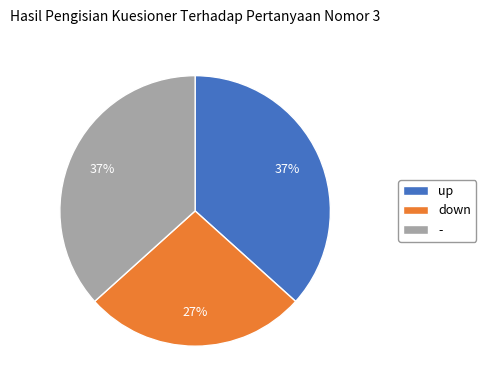

Combined, do down and - account for over 50%?

Yes